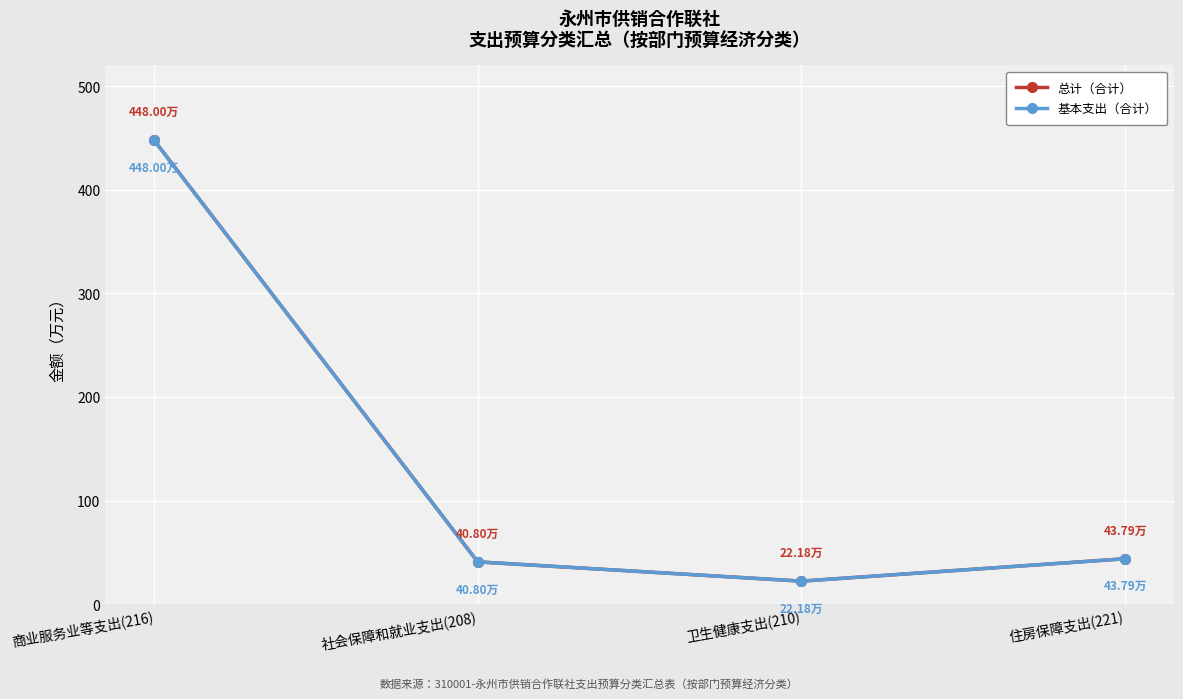

Is this an area chart (filled region under the line)?

No